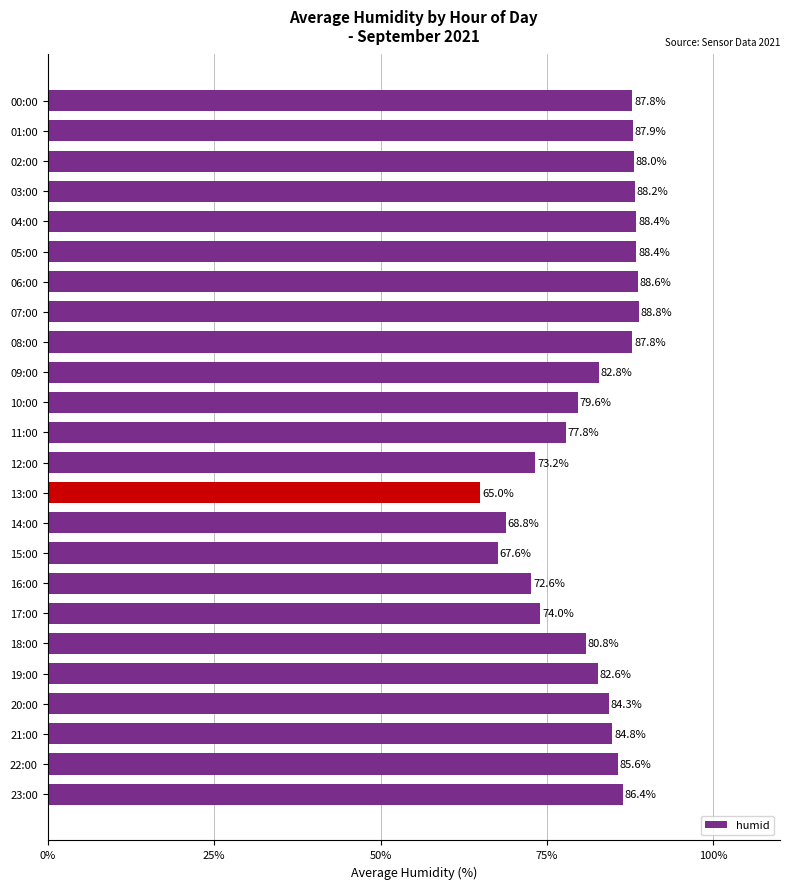

The value at 18:00 is 141.5. True or false?

False